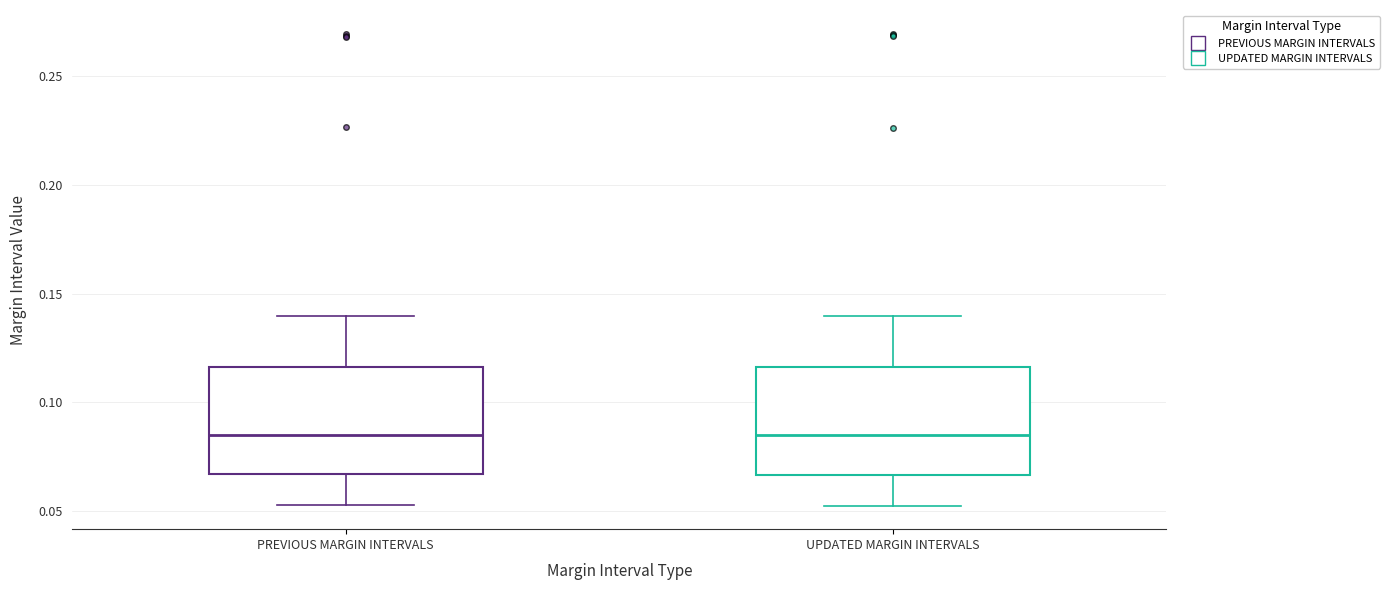

Reading left to right, read every box against the y-axis: the position of its median line, the range the box covers, and the ends of its whiskers. The values are not printed on the chart, so give them approximately, as read against the axis.

PREVIOUS MARGIN INTERVALS: median 0.085, box 0.065 to 0.115, whiskers 0.055 to 0.140
UPDATED MARGIN INTERVALS: median 0.085, box 0.065 to 0.115, whiskers 0.055 to 0.140